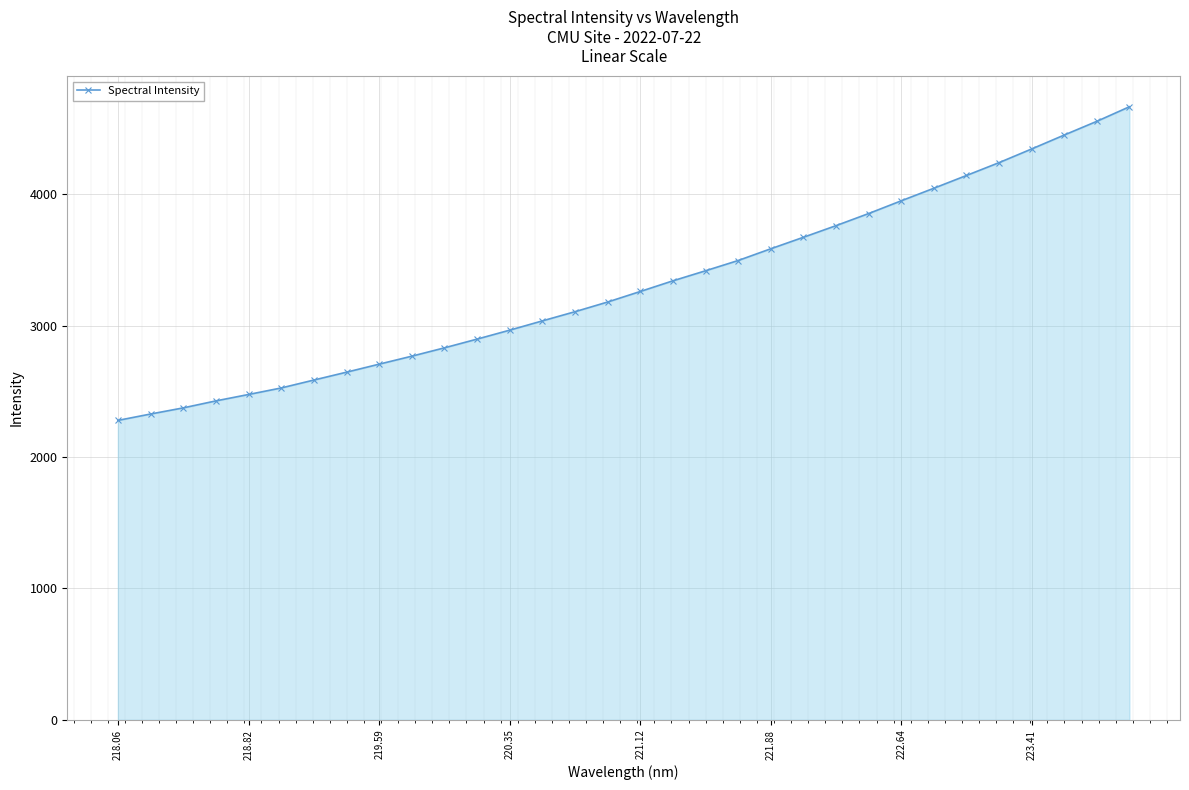

What is the average value?

3308.9